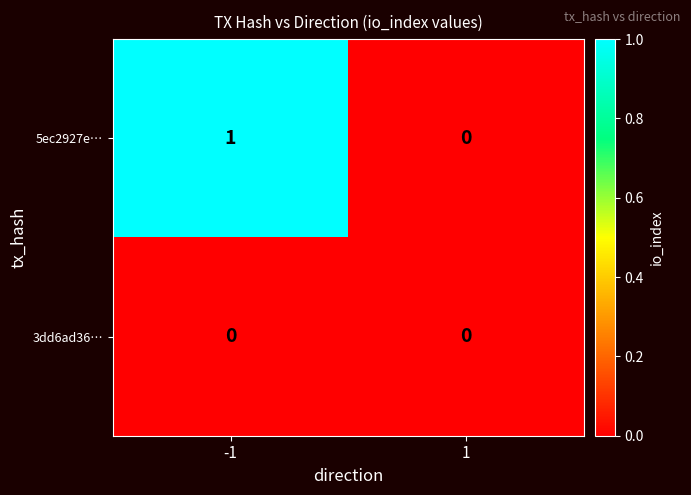

The value of 3dd6ad36… at 1 is 0. True or false?

True